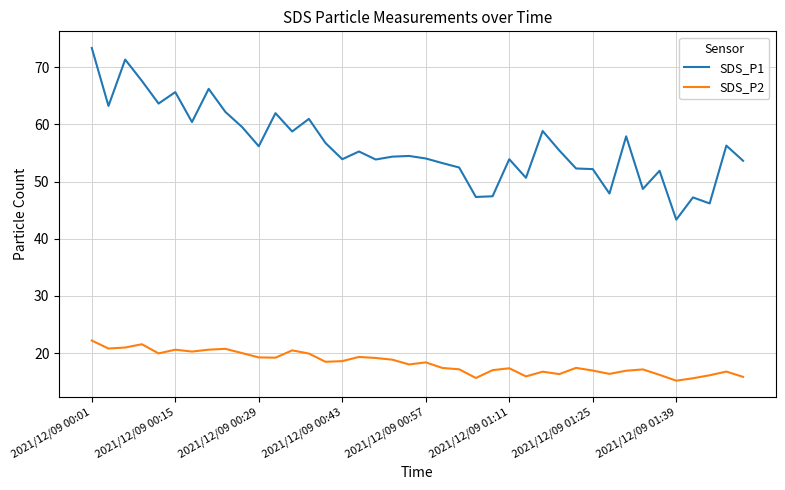

What is the difference between the maximum and minimum values in the SDS_P1 series?

30.0